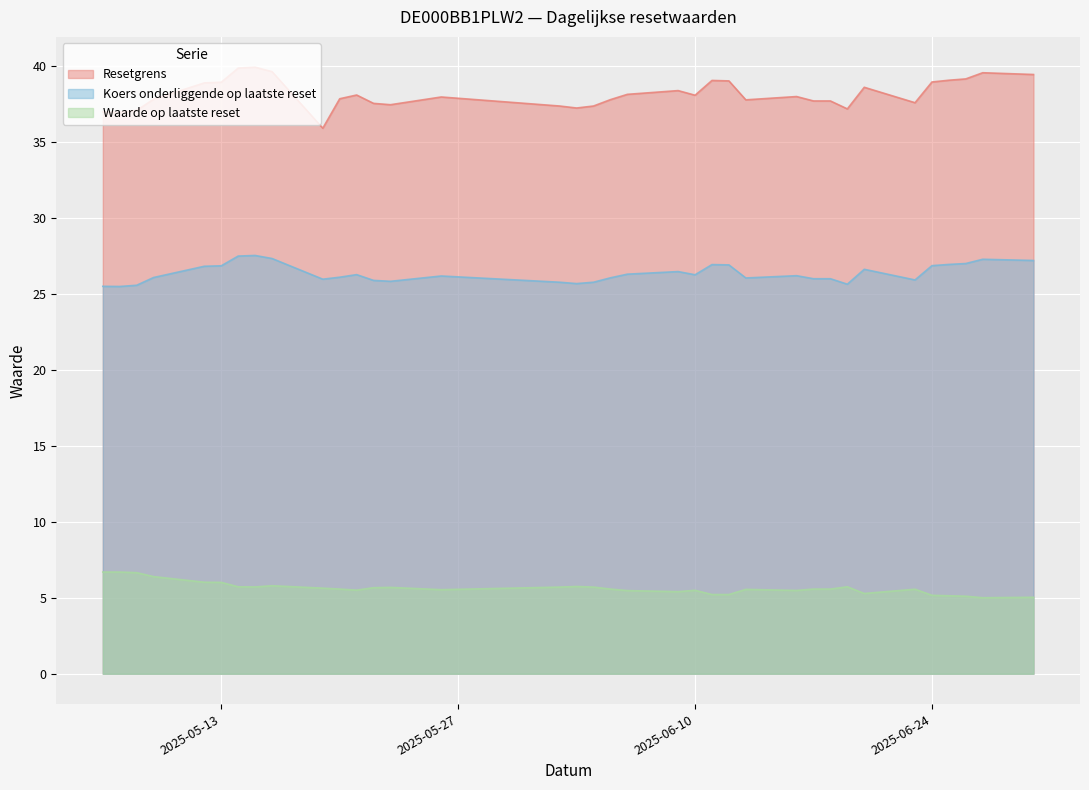

True or false: Resetgrens and Waarde op laatste reset cross at least once.

False